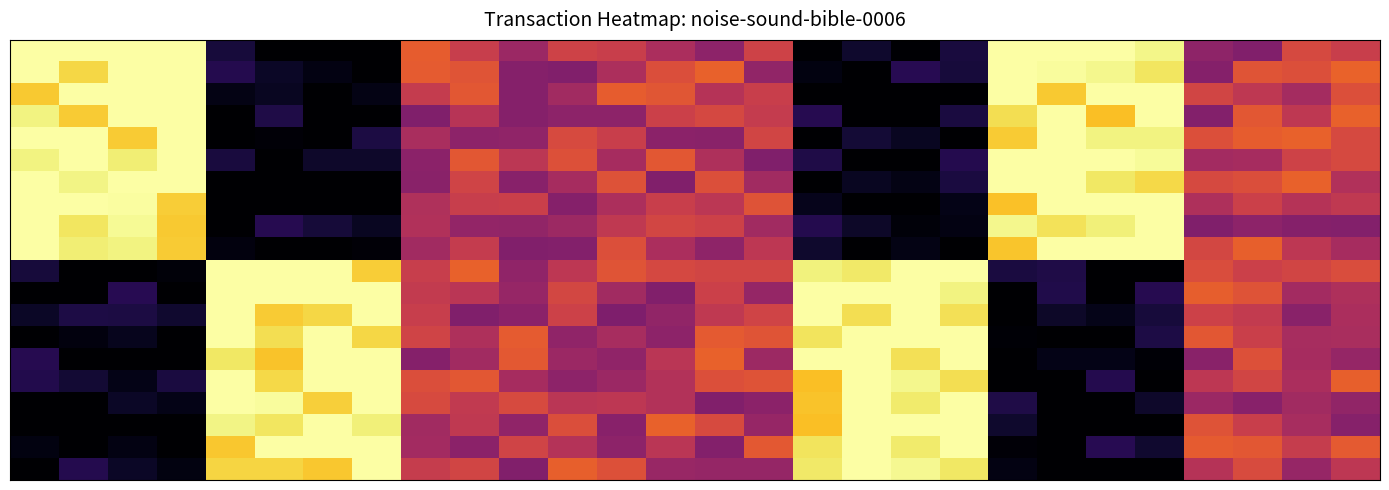

What is the maximum value shown in the chart?

1.0